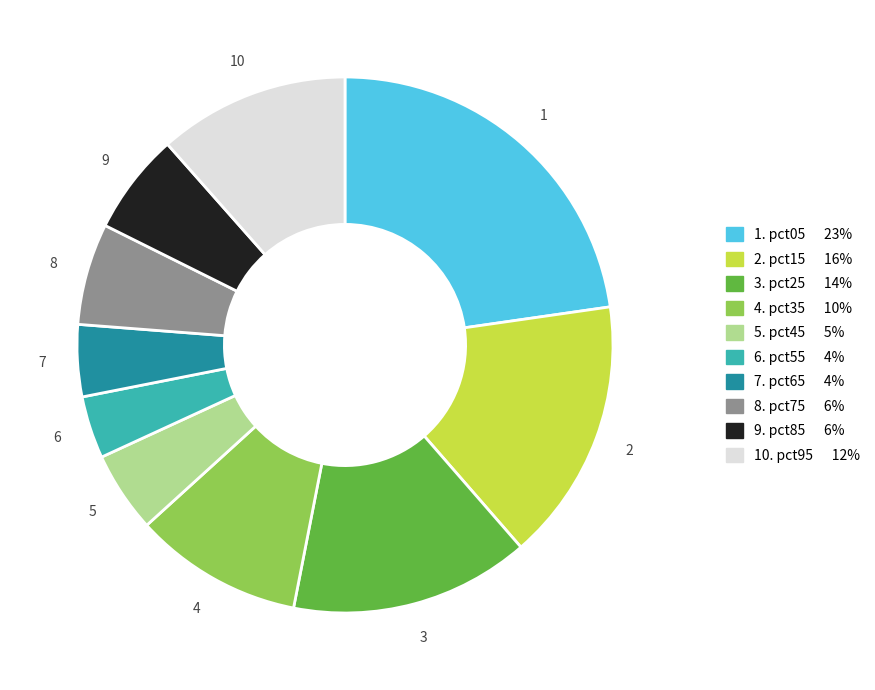

Does any single category account for the majority?

No